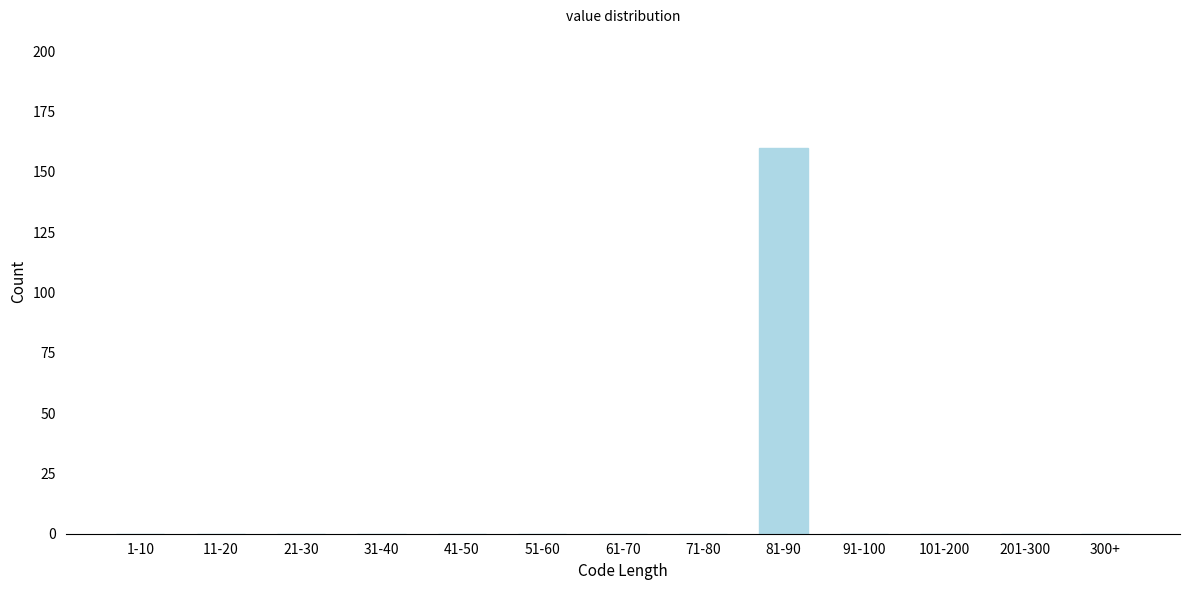

Reading left to right, transcribe all the data shown in this chart.

1-10=0	11-20=0	21-30=0	31-40=0	41-50=0	51-60=0	61-70=0	71-80=0	81-90=160	91-100=0	101-200=0	201-300=0	300+=0